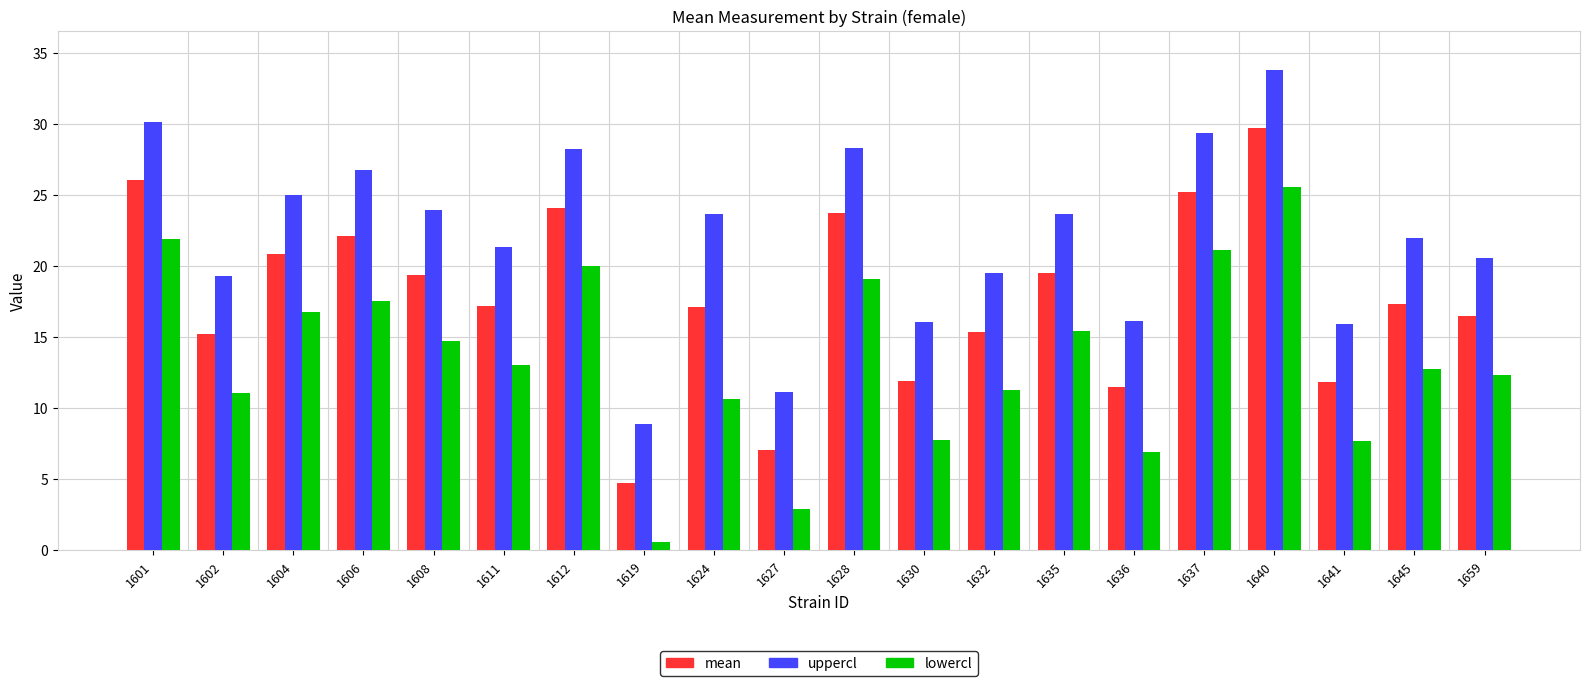

The value of uppercl at 1627 is 11.2. True or false?

True